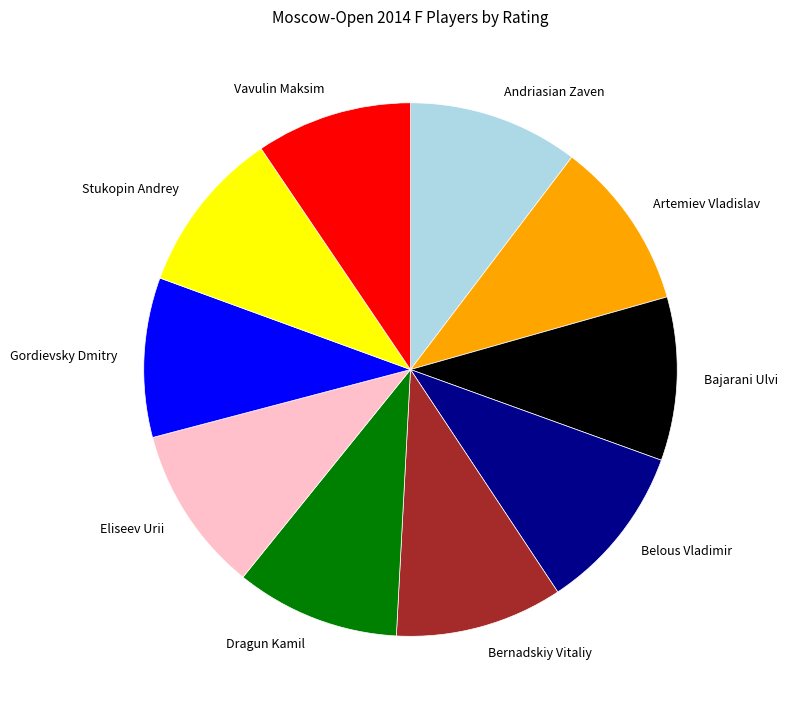

Is Vavulin Maksim the majority of the pie?

No